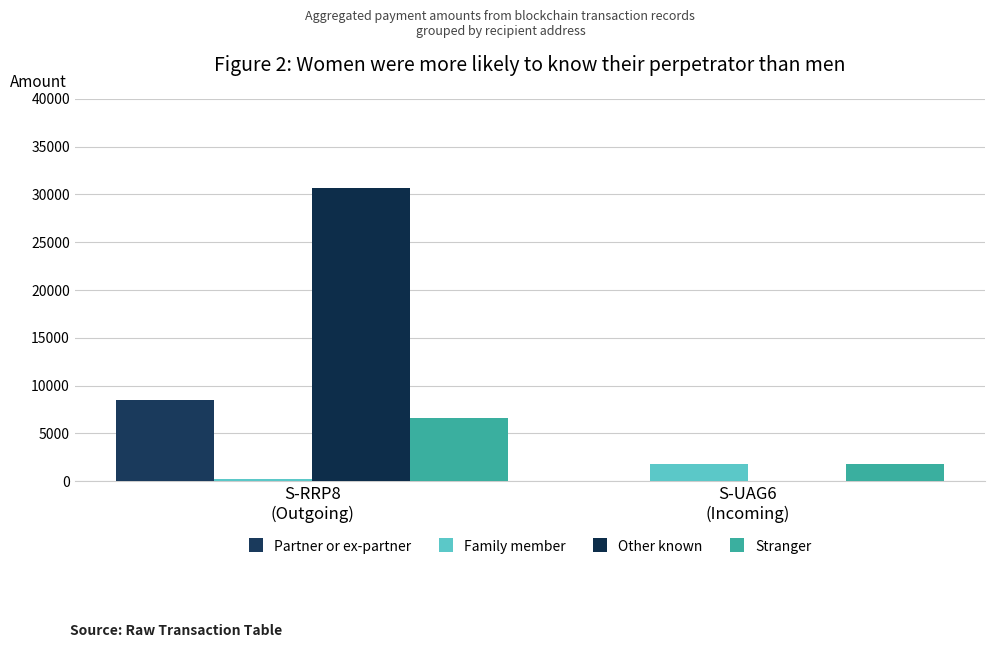

How many groups of bars are there?

2